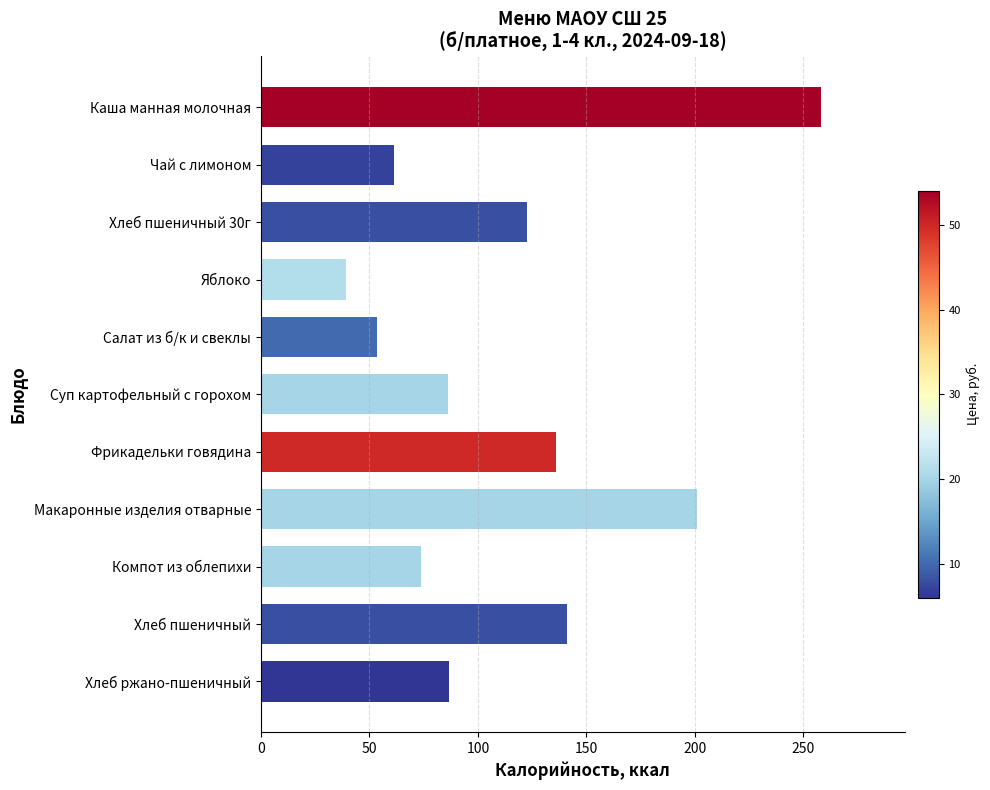

What position from the bottom is Хлеб пшеничный 30г?

9